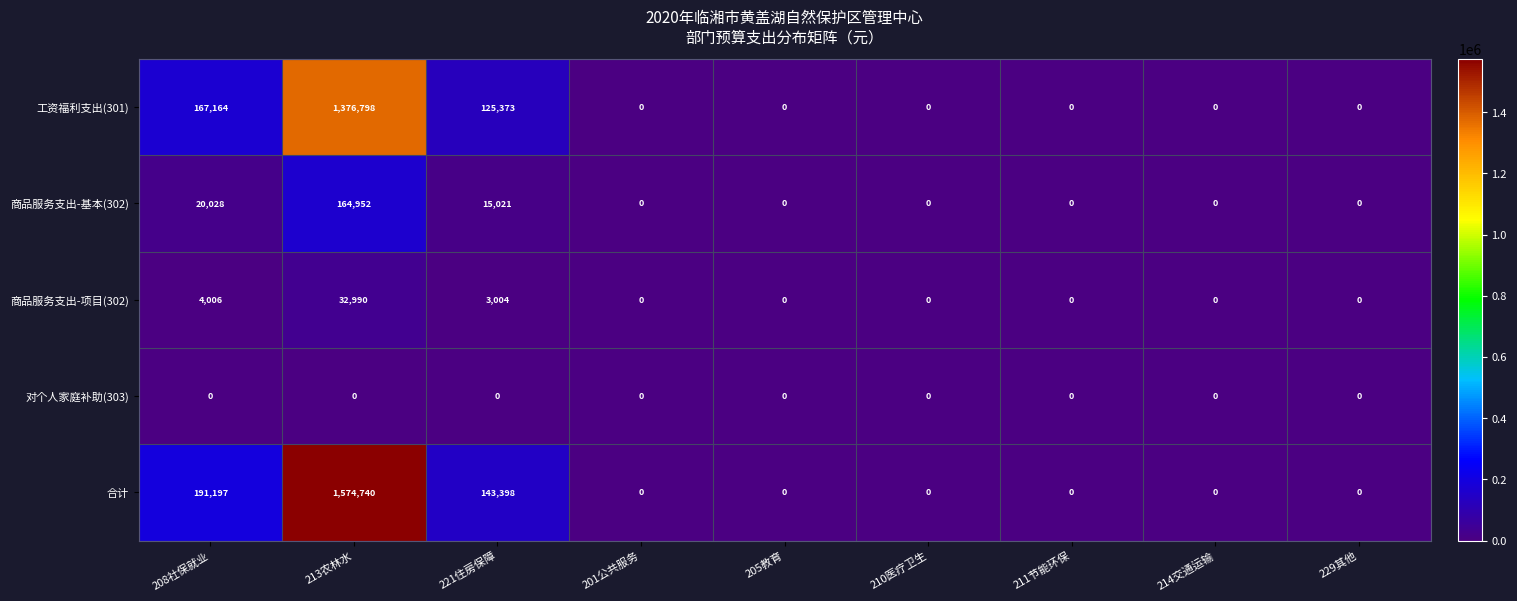

At which category is the sum across all series the highest?

213农林水